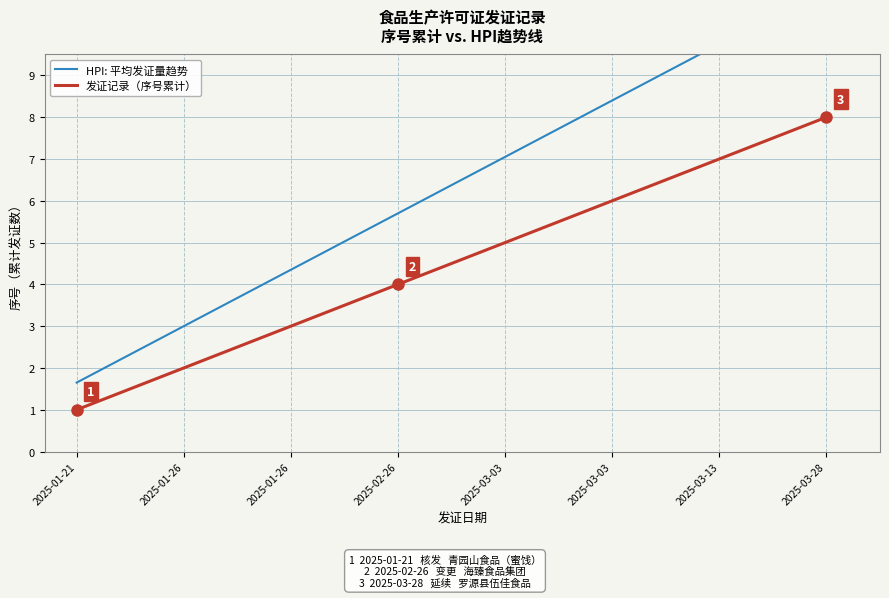

What is the approximate value of 发证记录（序号累计） at 2025-02-26?

4